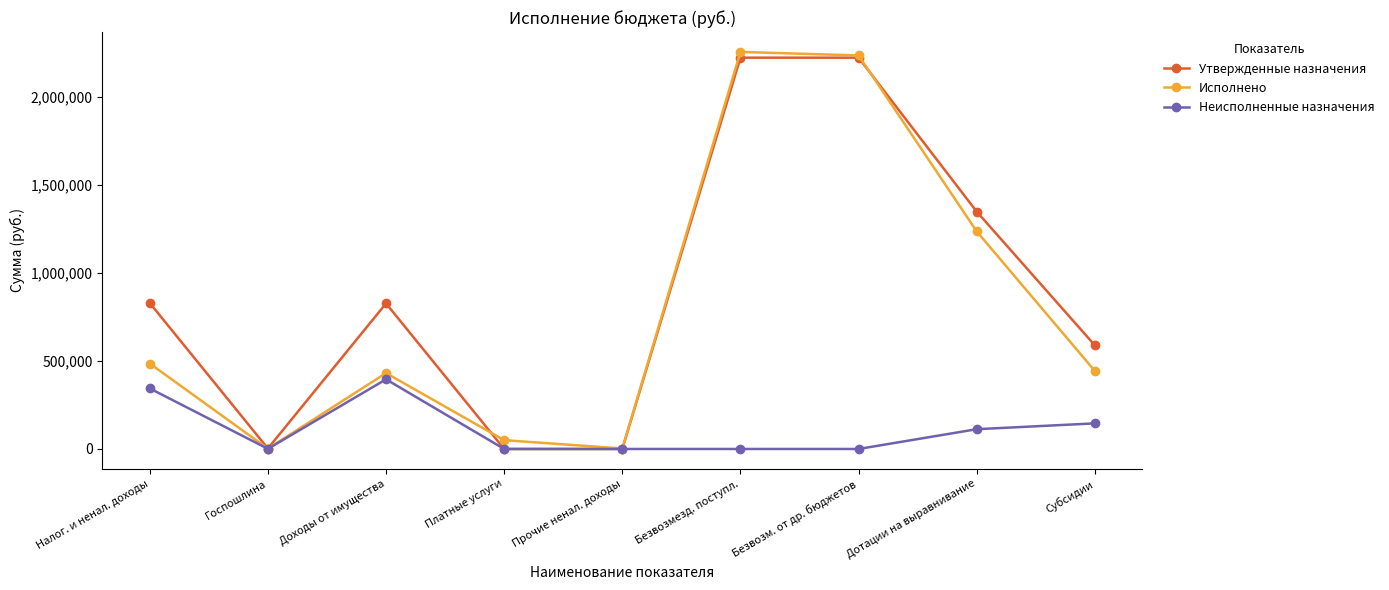

Which series has the largest range (max minus min)?

Исполнено